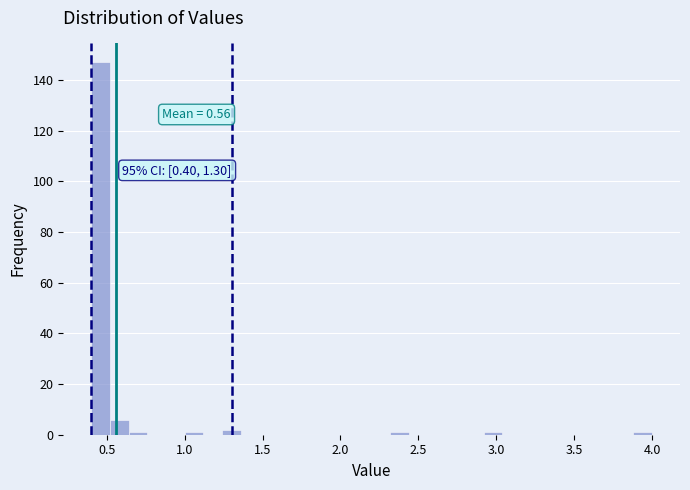

Read against the x-axis, roughly where is the centre of the tallest bar?

0.45